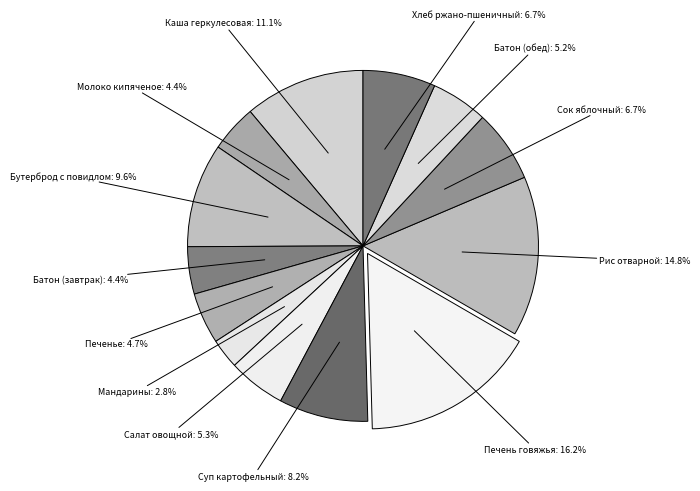

True or false: Каша геркулесовая accounts for 1% of the total.

False